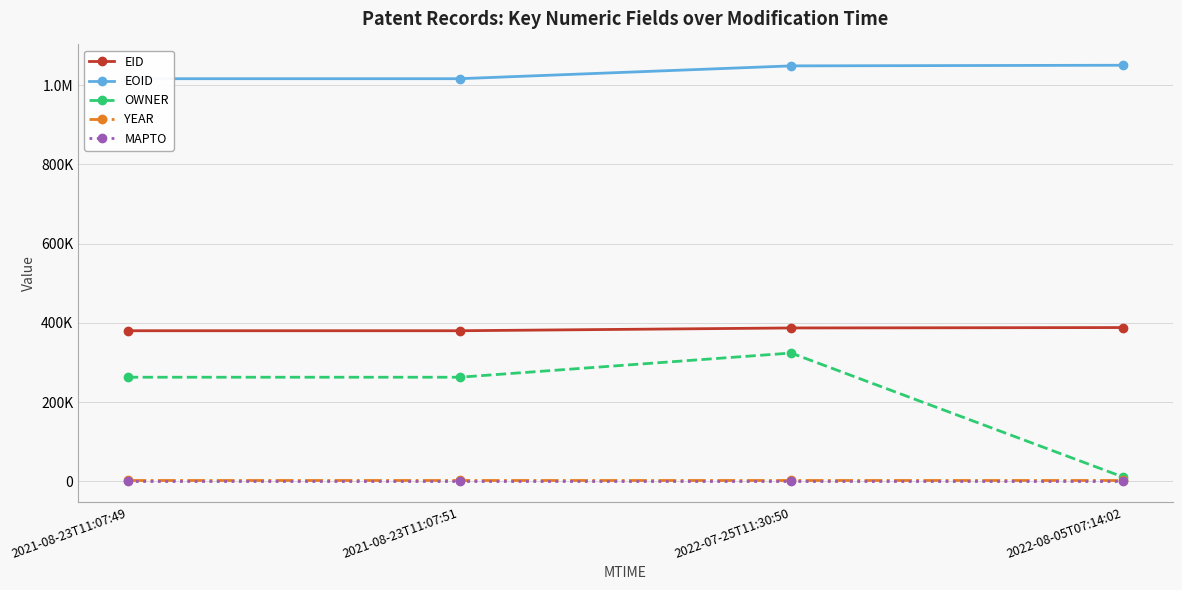

How many OWNER values are between 262684 and 323782?

3